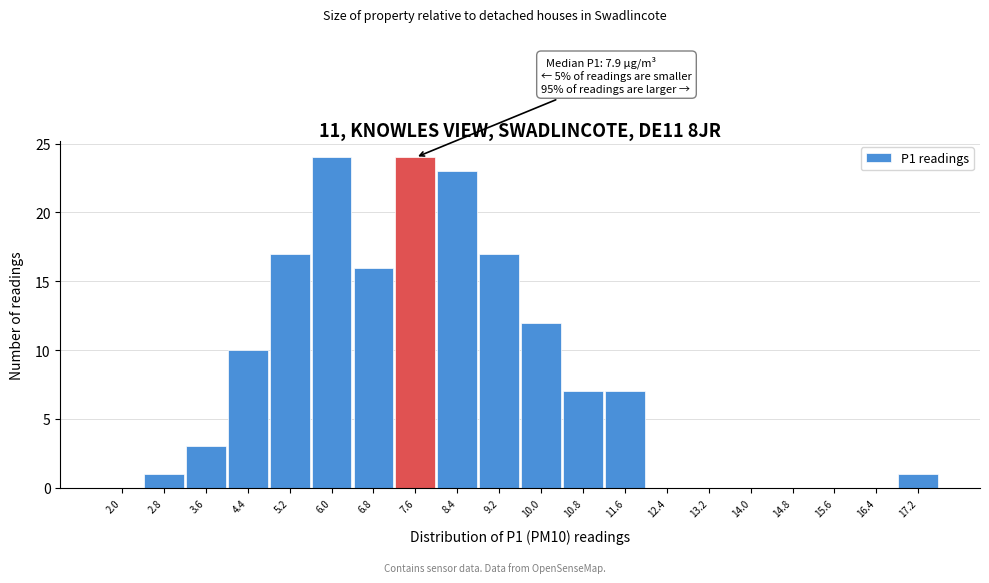

Reading right to left, what are all the values shown in this chart?

17.2=1	16.4=0	15.6=0	14.8=0	14.0=0	13.2=0	12.4=0	11.6=7	10.8=7	10.0=12	9.2=17	8.4=23	7.6=24	6.8=16	6.0=24	5.2=17	4.4=10	3.6=3	2.8=1	2.0=0